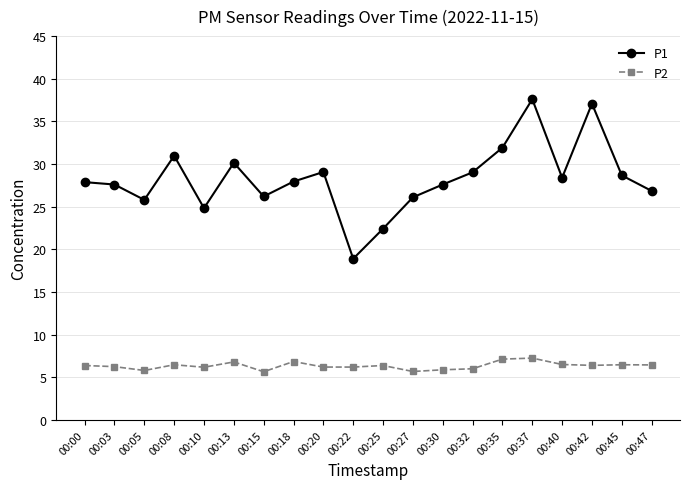

What is the difference between the highest and lowest values at 00:42?

30.7